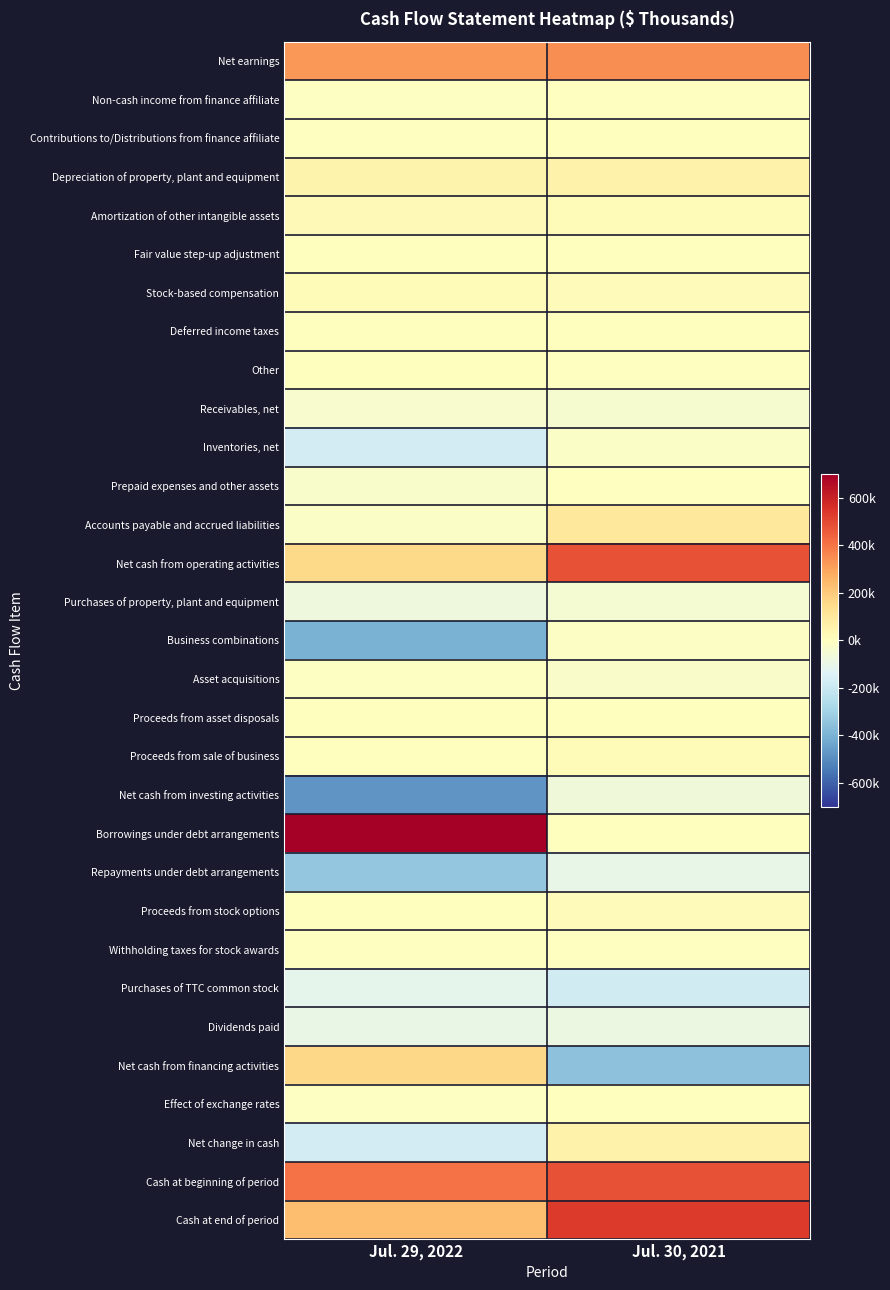

What is the difference between the highest and lowest values at Jul. 29, 2022?

1180581